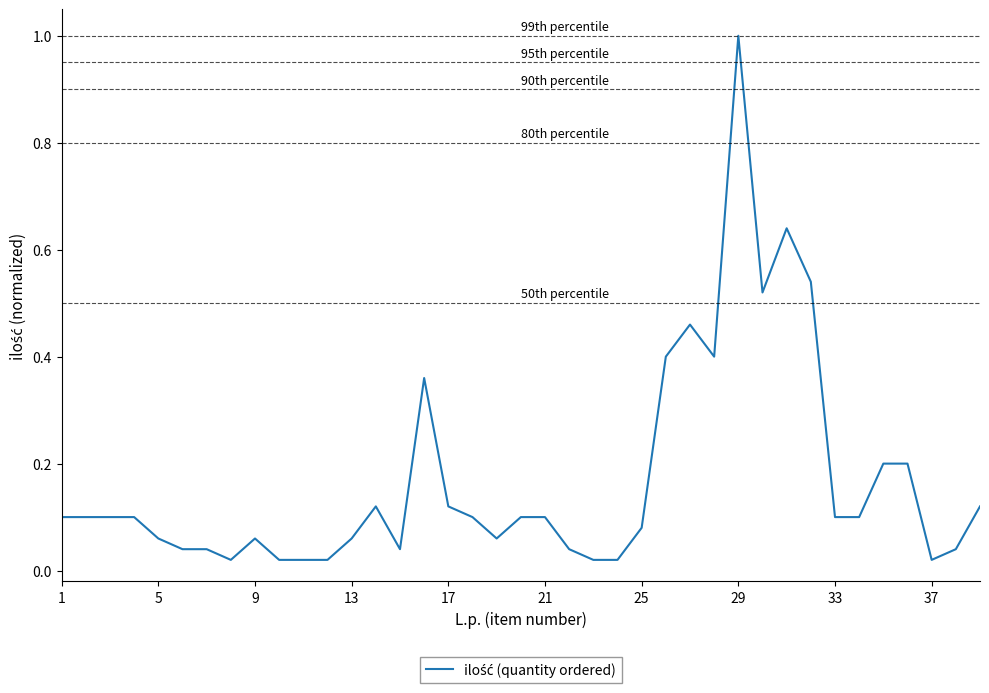

What is the difference between the maximum and minimum values?

1.0